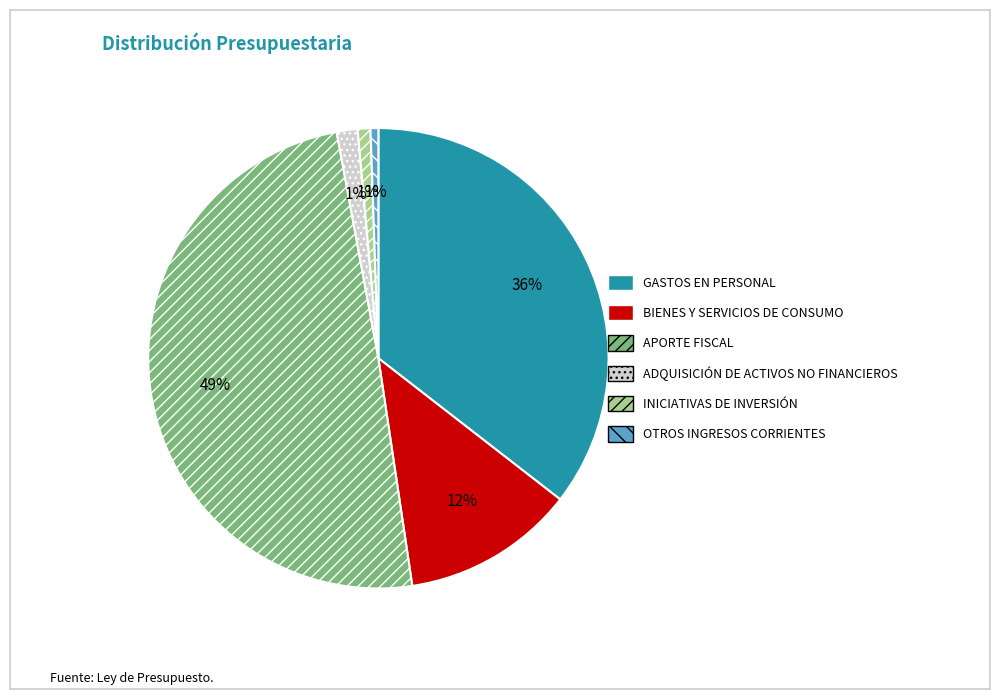

Between GASTOS EN PERSONAL and APORTE FISCAL, which is larger?

APORTE FISCAL